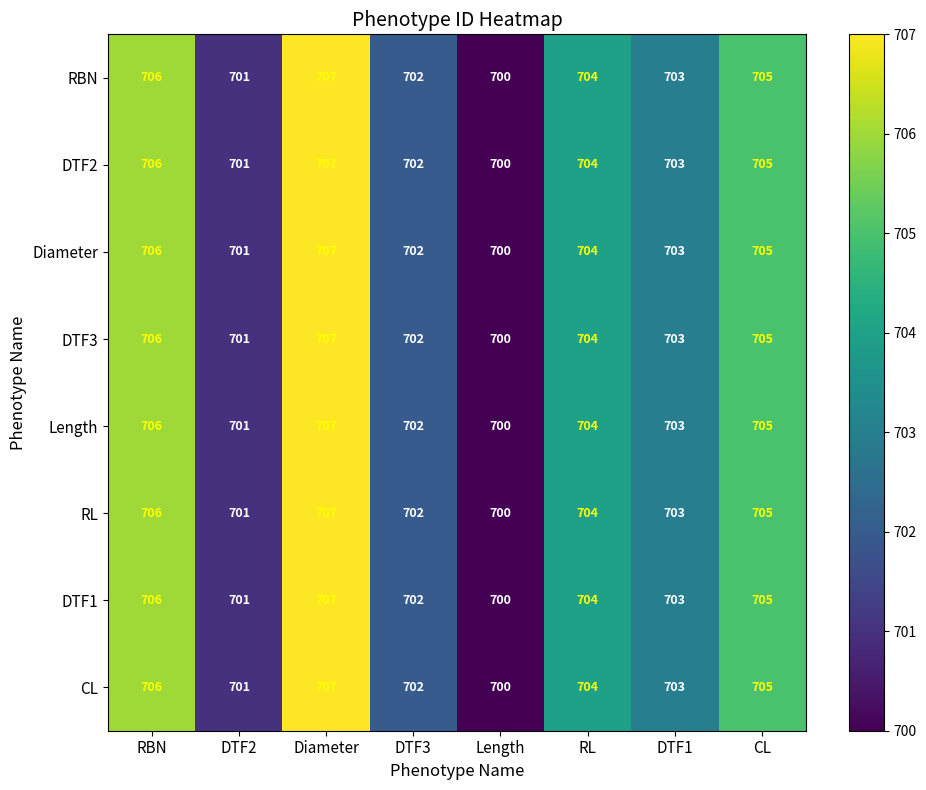

What is the average value of the DTF3 series?

704